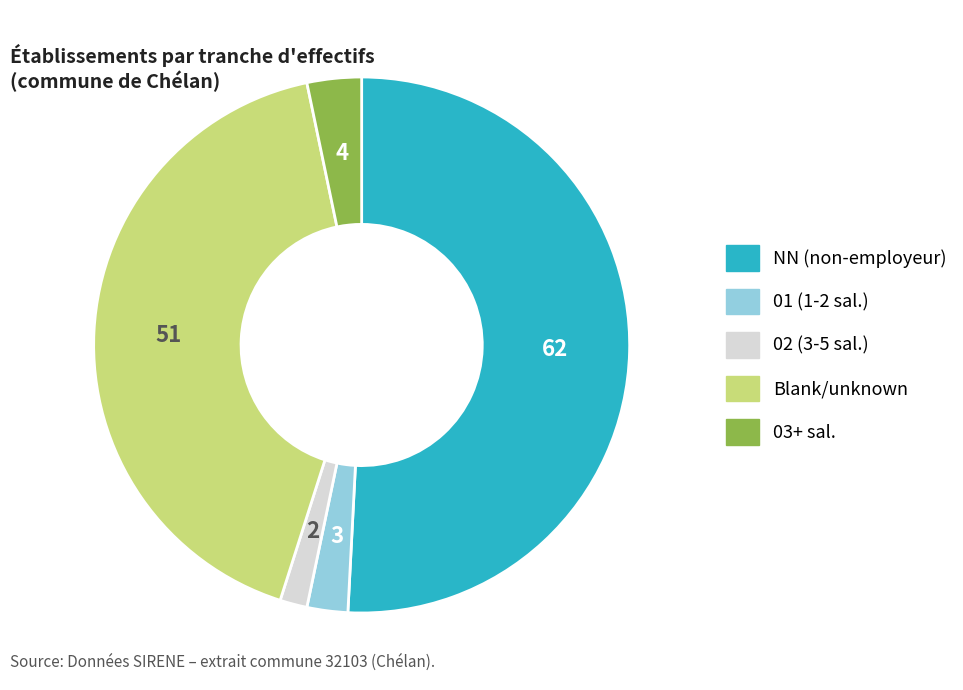

Which slice represents more than half of the pie?

NN (non-employeur)